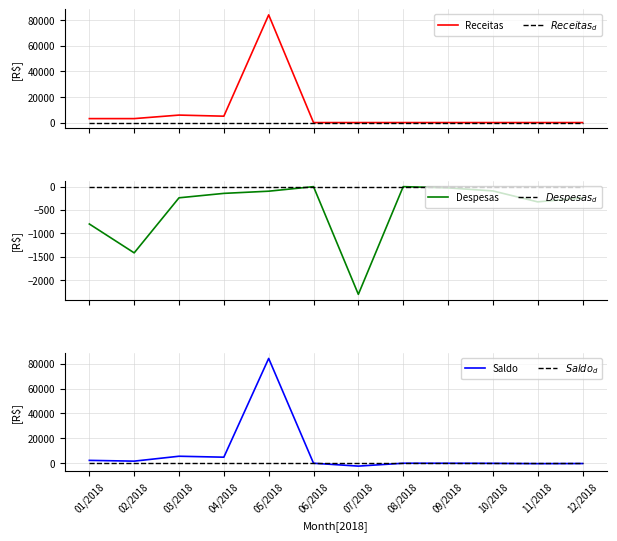

At which category does Saldo reach its first local valley?

02/2018